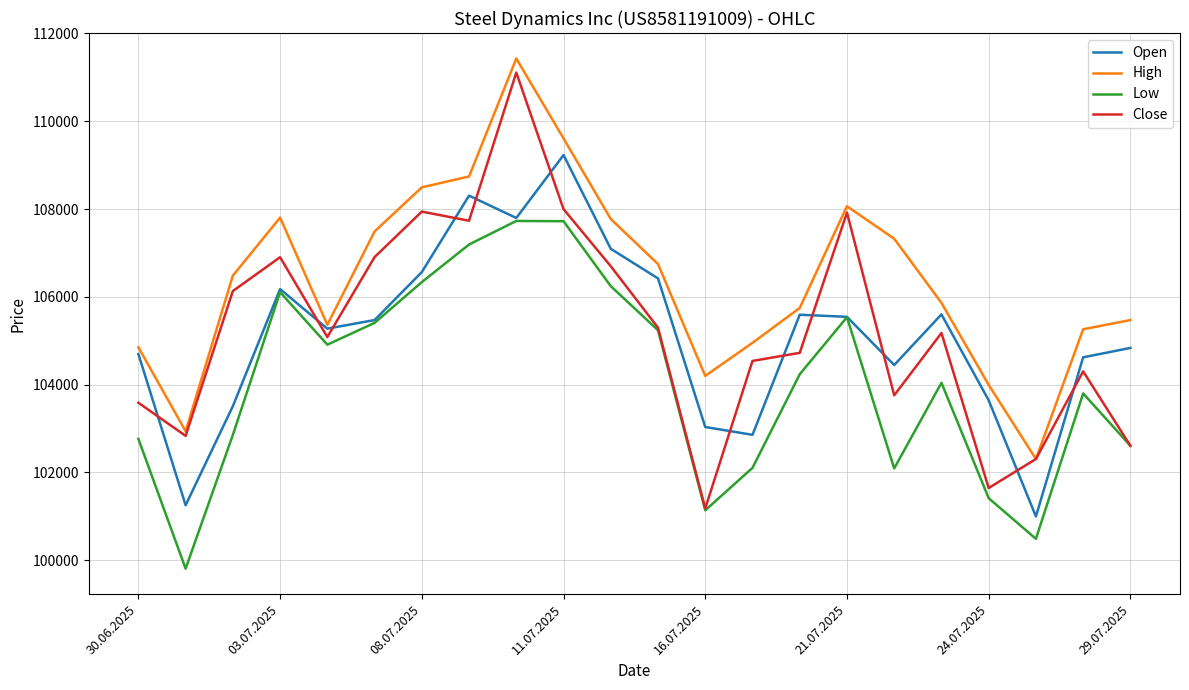

What is the greatest value displayed?

111428